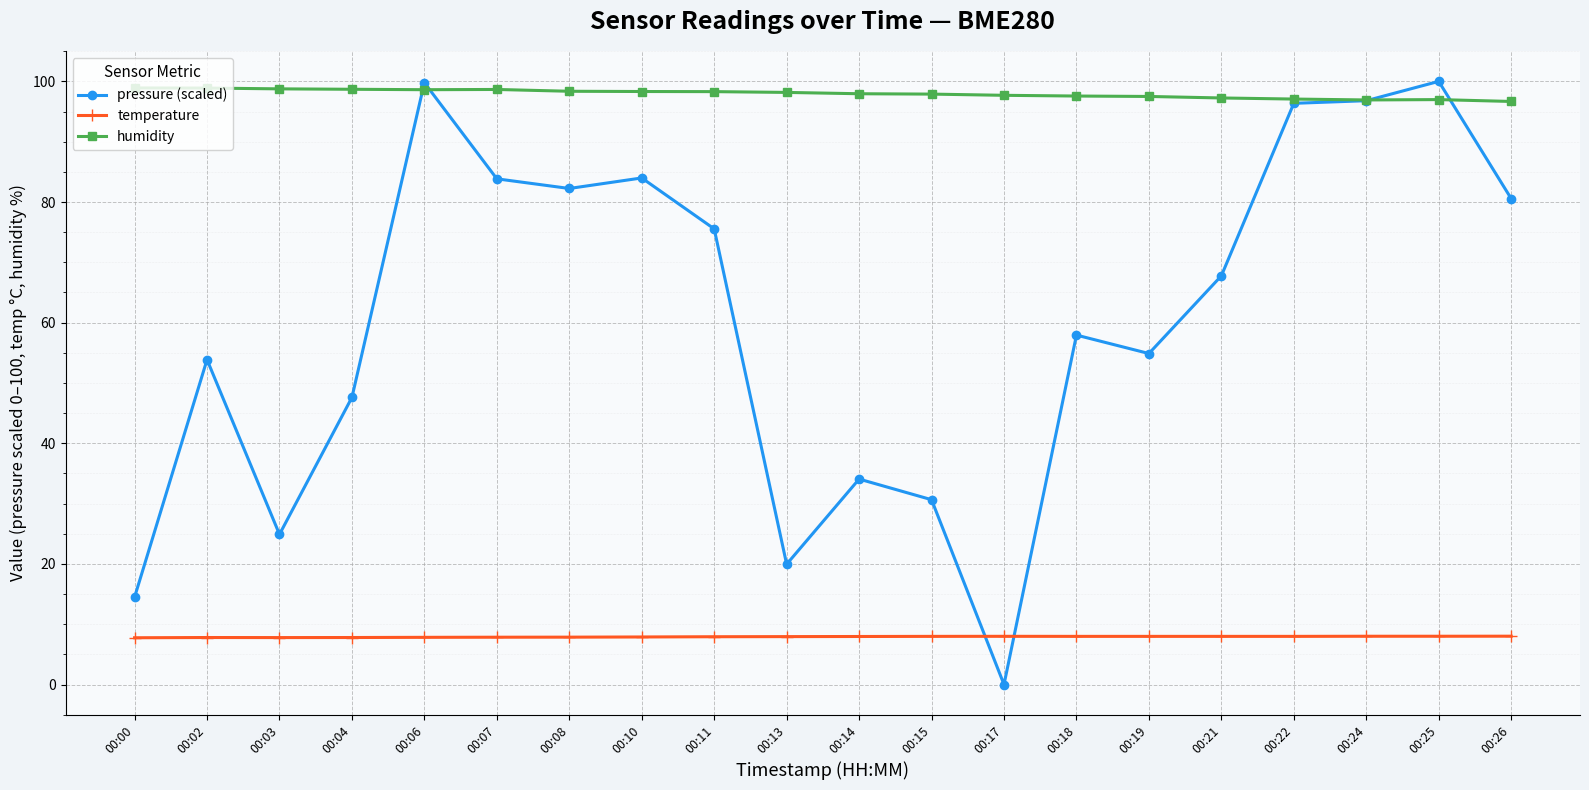

Where is pressure (scaled) nearest to the value 50?

00:04